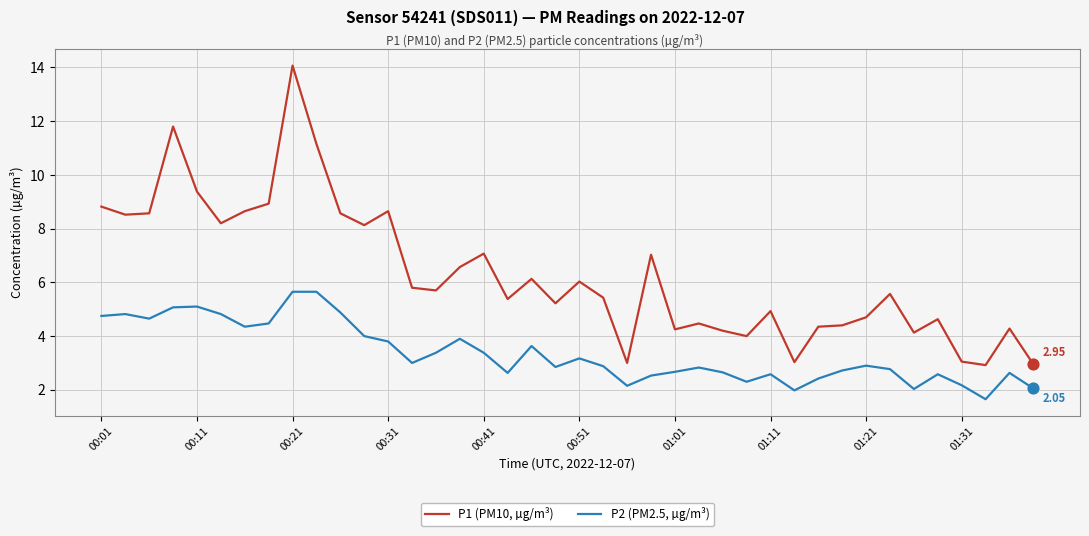

Which series has the largest total across all categories?

P1 (PM10, µg/m³)